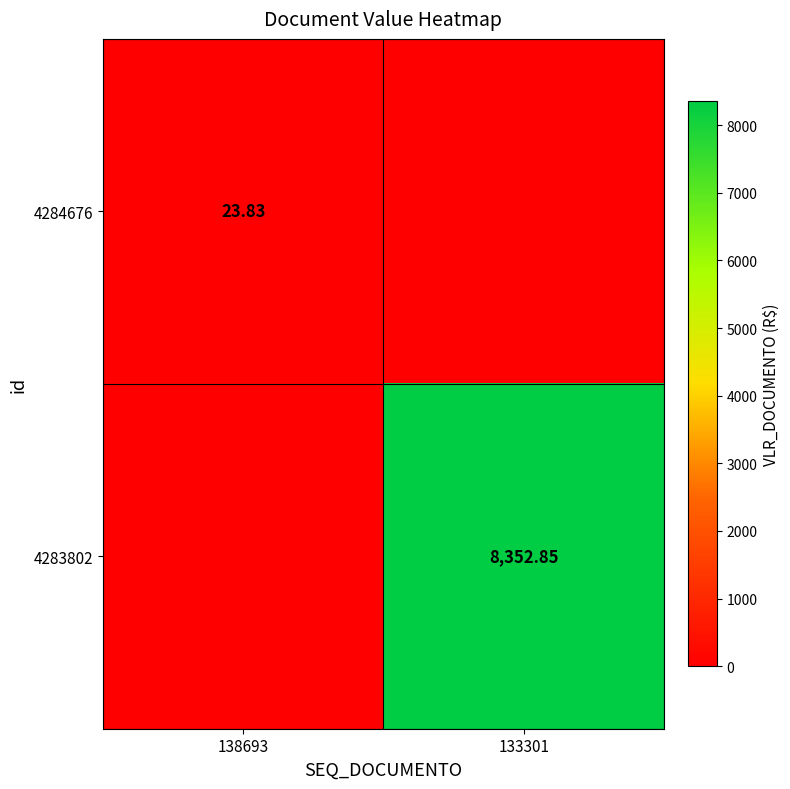

Is the value of 4283802 at 133301 greater than the value of 4284676 at 138693?

Yes